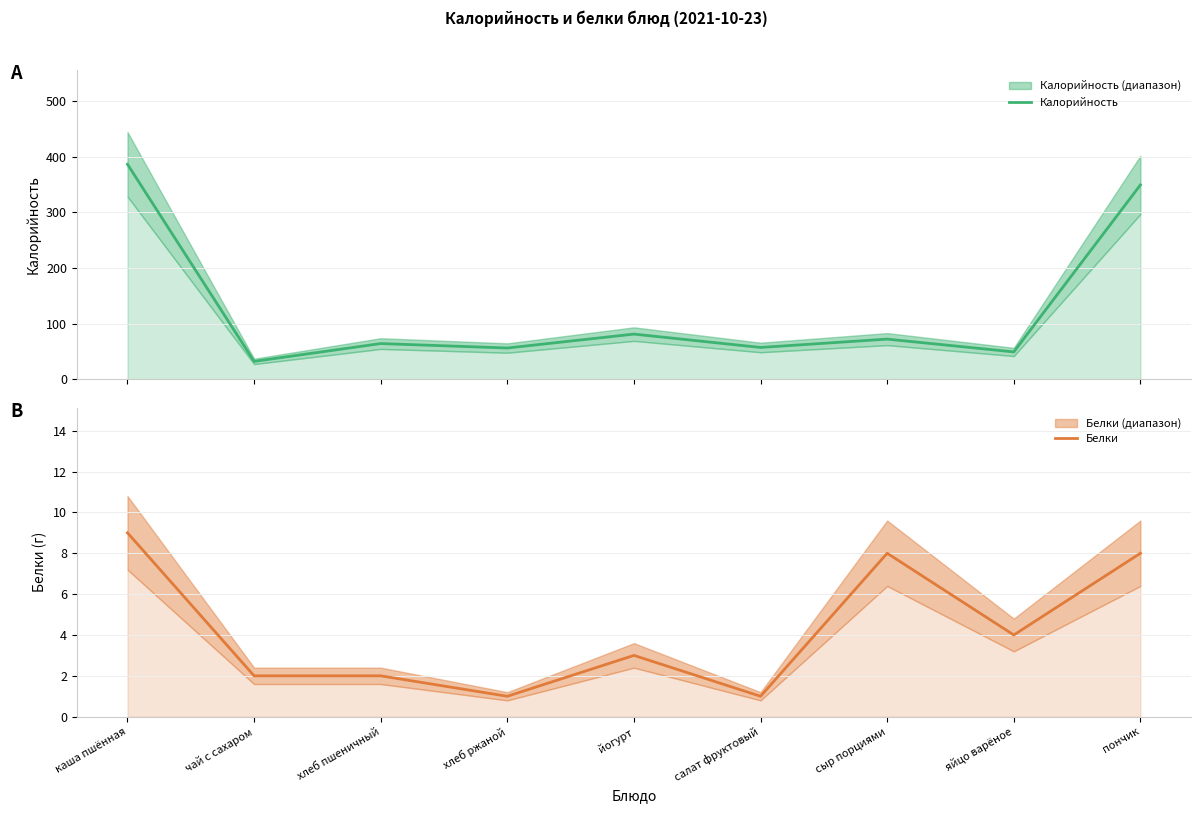

What is the smallest value displayed?

1